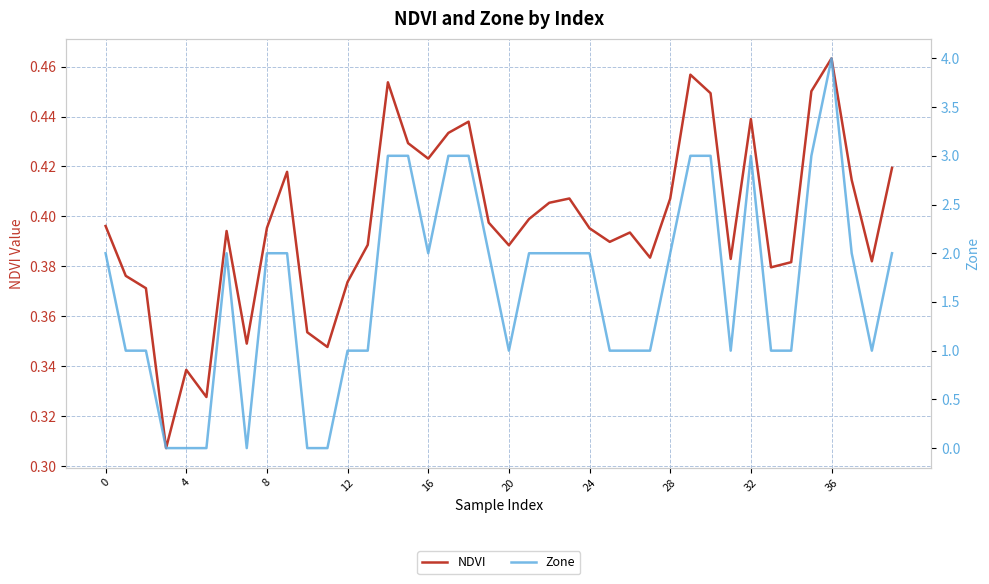

Which series has the widest spread of values?

Zone